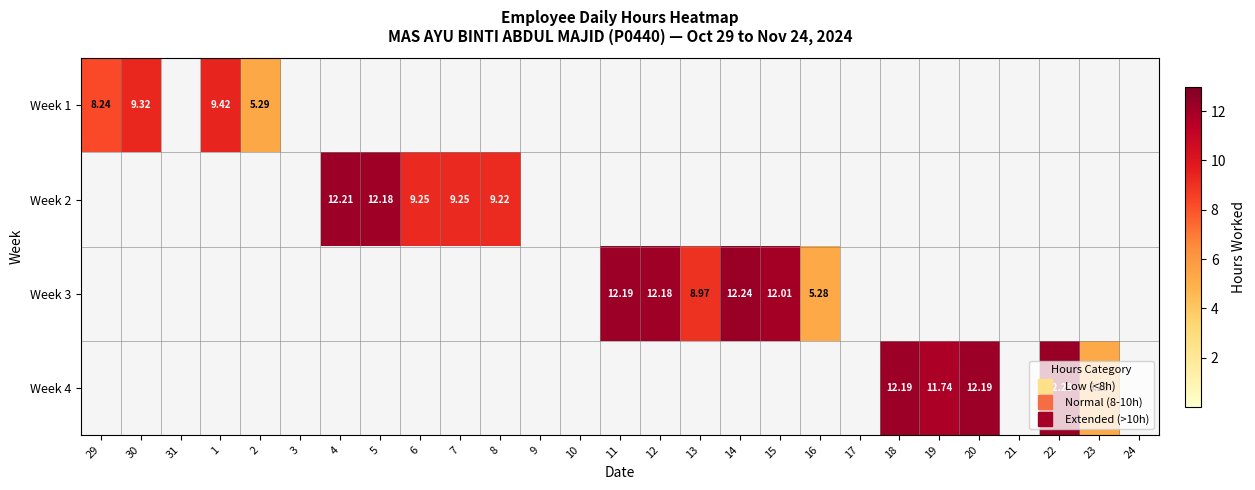

How many distinct data groups are displayed?

4